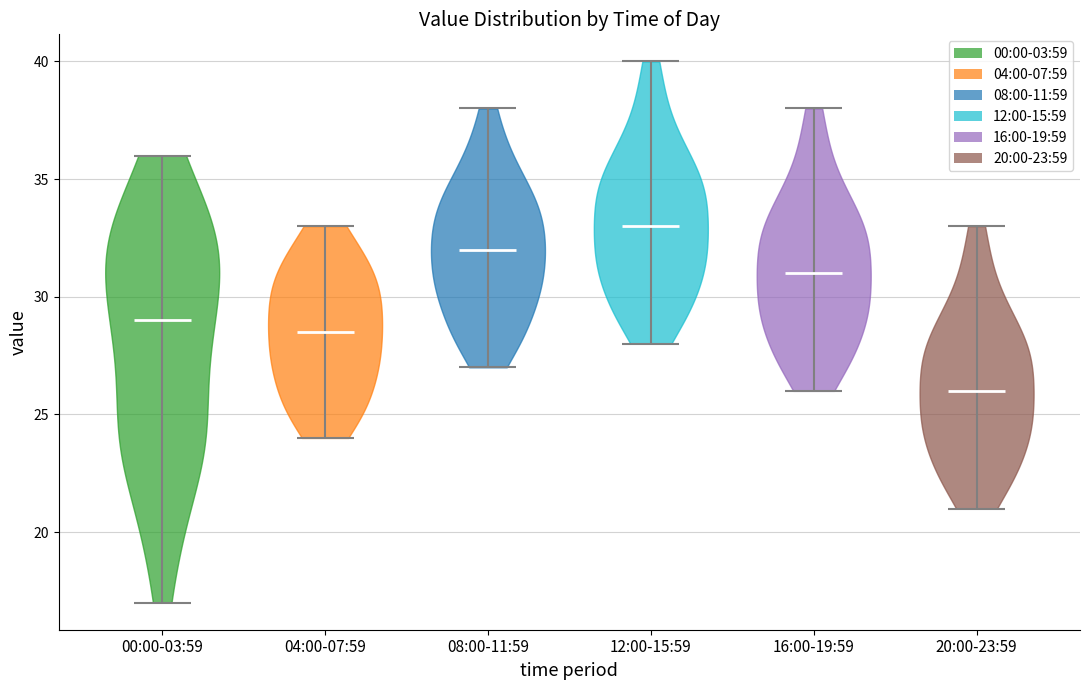

What is the lowest point the violin for 16:00-19:59 reaches on the y-axis? The values are not printed on the chart, so give them approximately, as read against the axis.

26.0